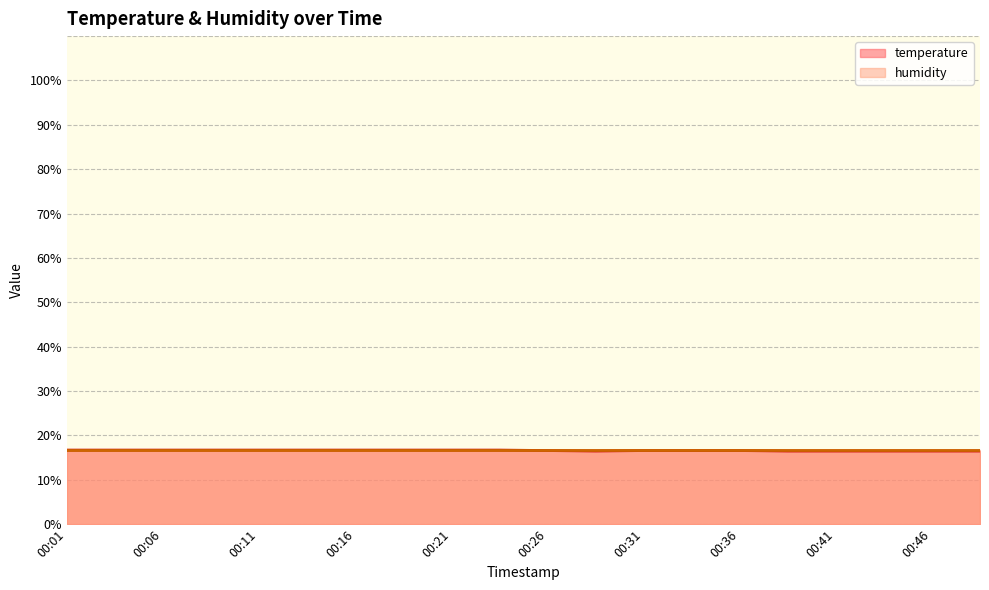

What is the value of the 17th point from the left?

16.5